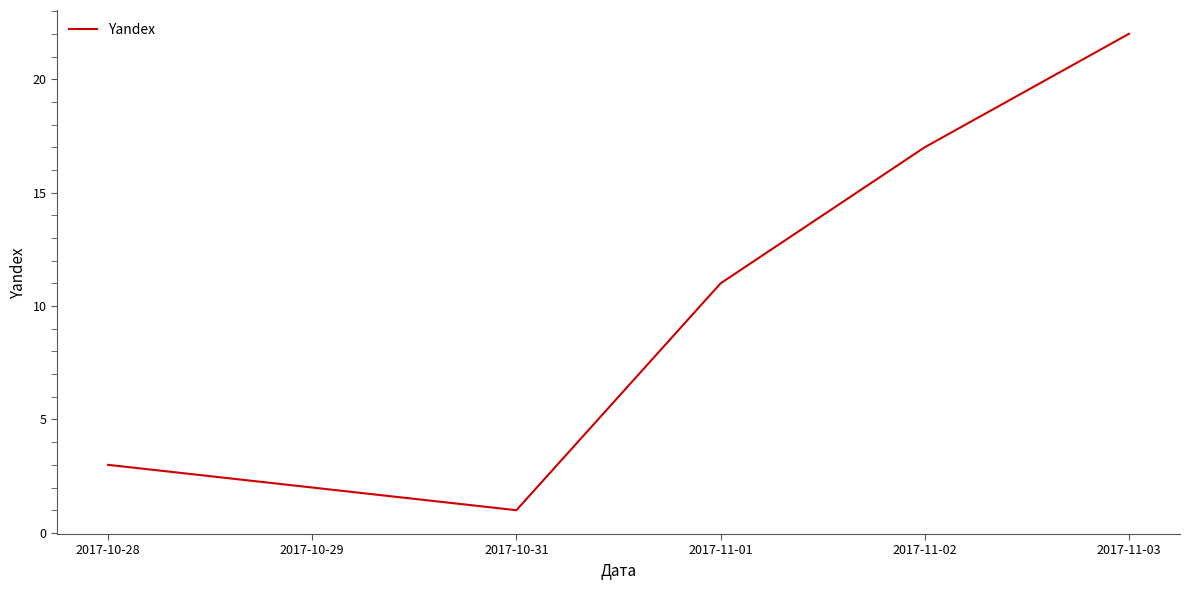

What is the minimum value shown in the chart?

1